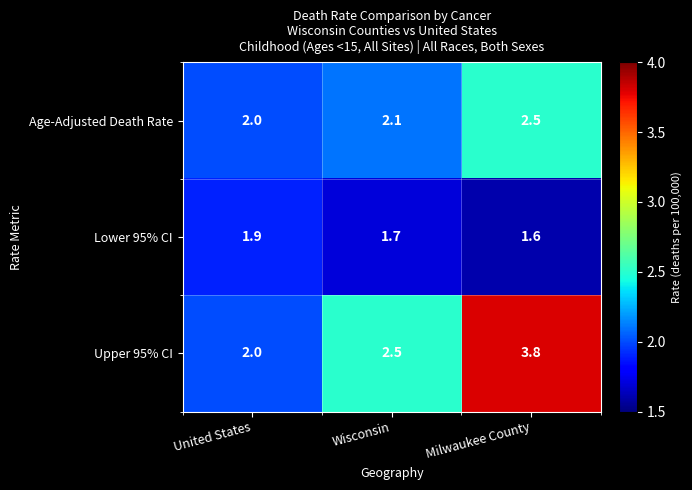

Which label corresponds to the largest value in the chart?

Milwaukee County